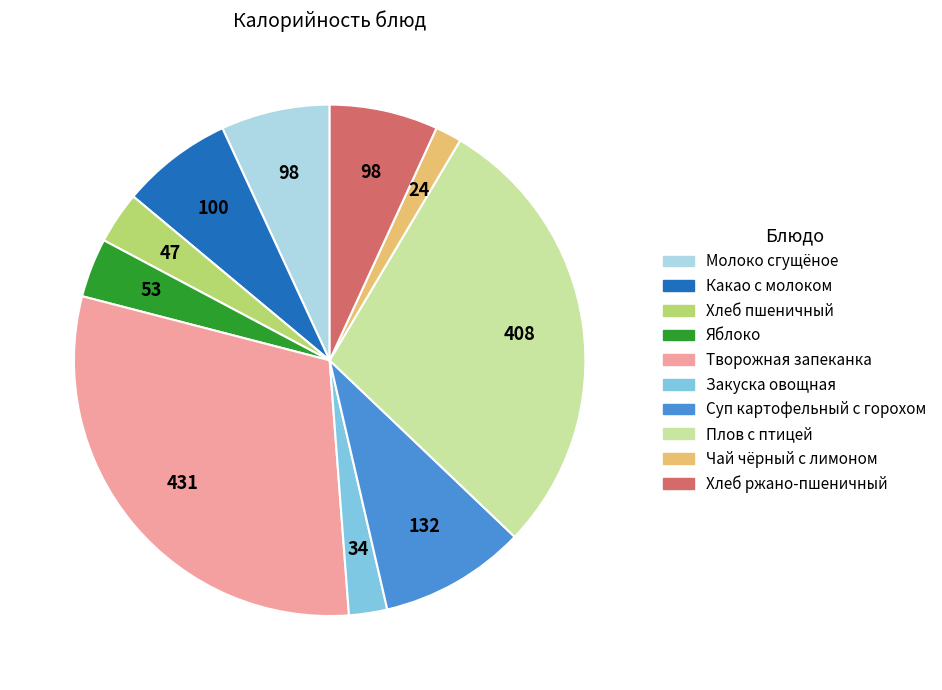

What is the smallest slice in the pie chart?

Чай чёрный с лимоном